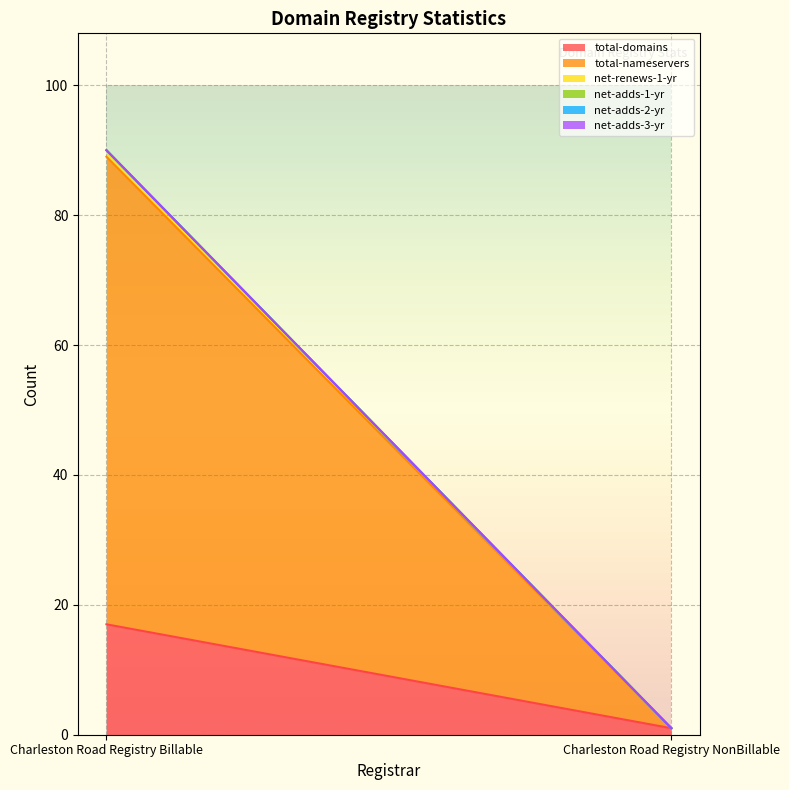

Is it true that total-nameservers equals 72 at Charleston Road Registry Billable?

True